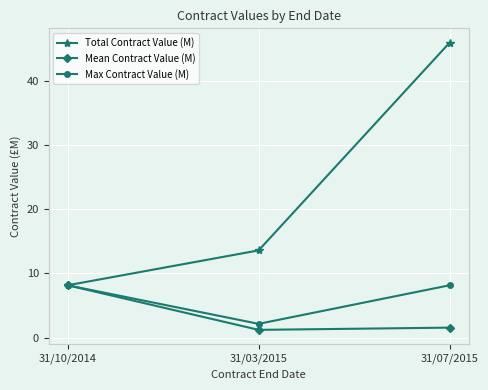

At which category is the sum across all series the highest?

31/07/2015